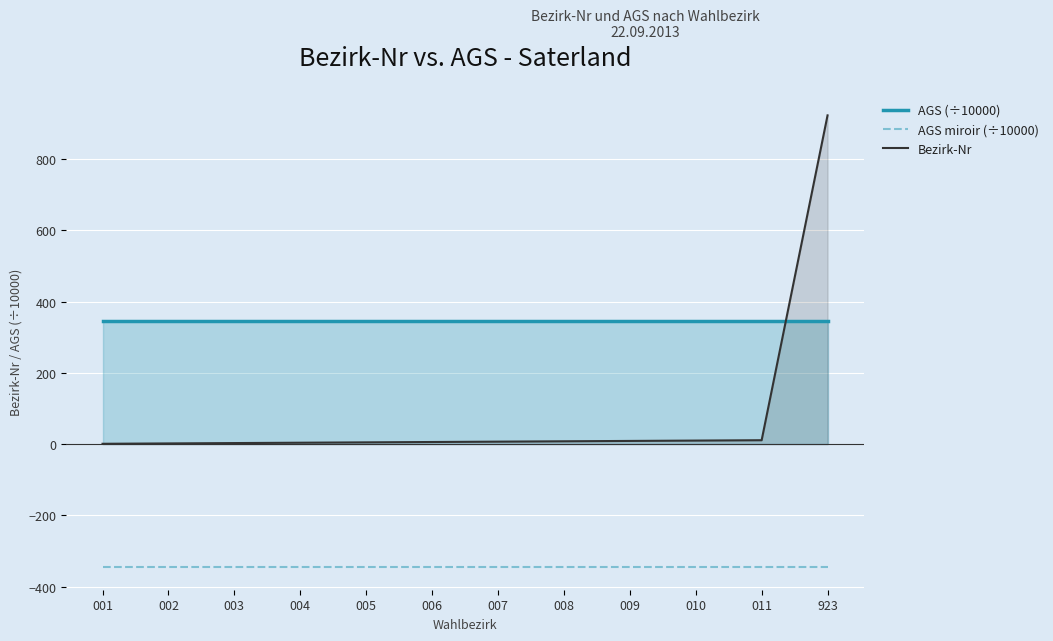

At which category is the sum across all series the highest?

923